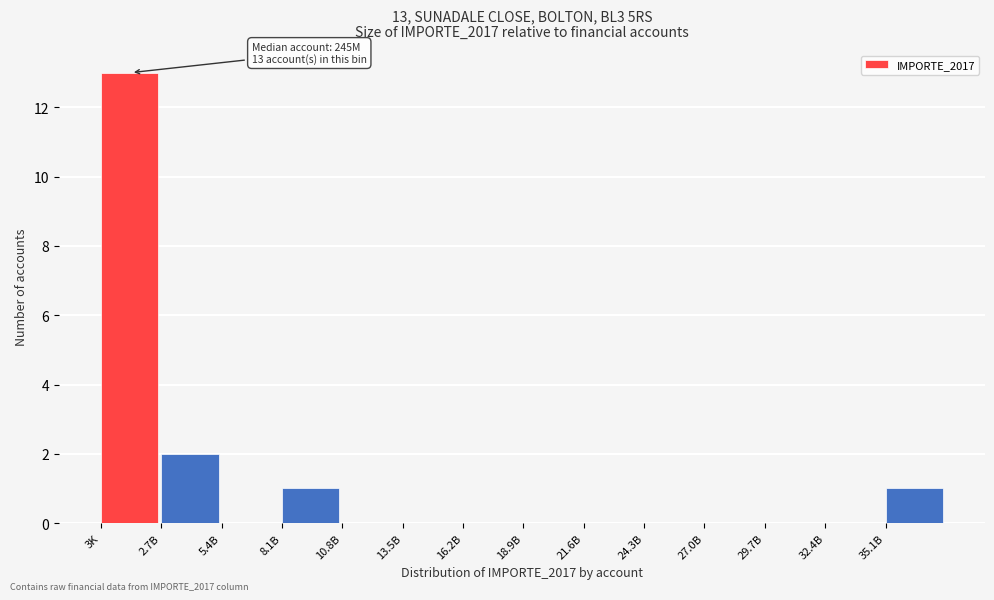

Reading right to left, list all the values displayed in this chart.

35.1B=1	32.4B=0	29.7B=0	27.0B=0	24.3B=0	21.6B=0	18.9B=0	16.2B=0	13.5B=0	10.8B=0	8.1B=1	5.4B=0	2.7B=2	3K=13